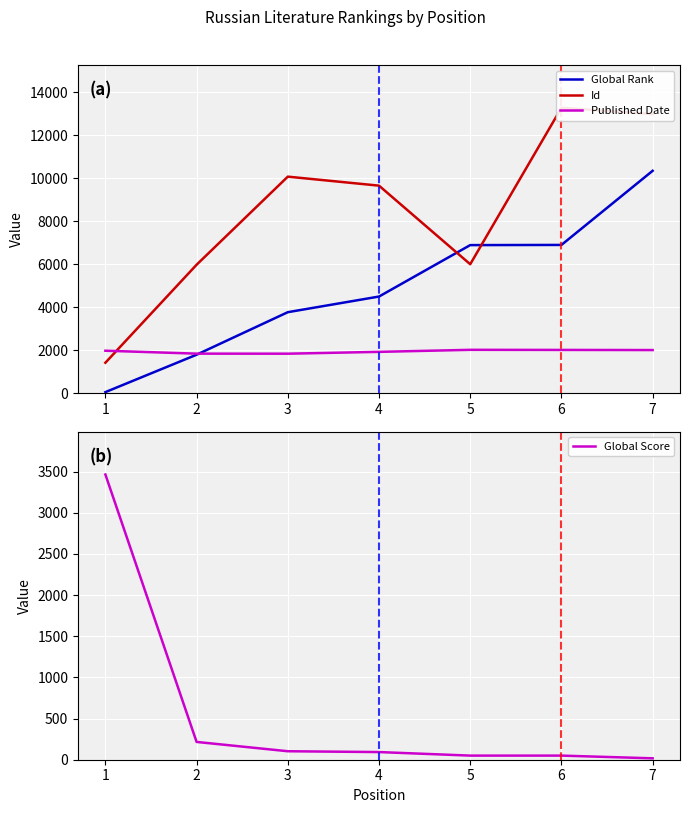

What is the maximum value shown in the chart?

13270